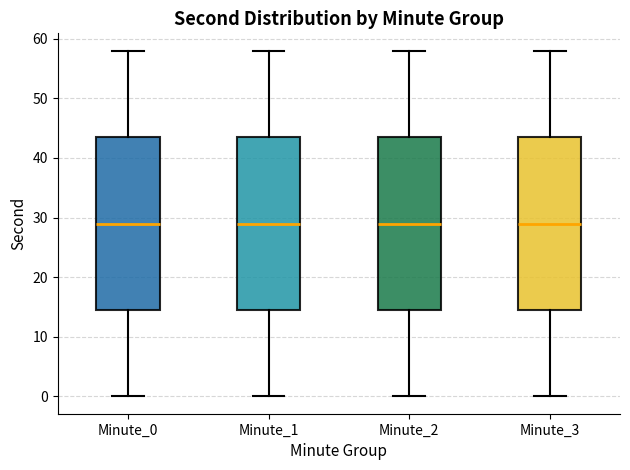

Where does the median line of the box for Minute_2 sit on the y-axis? The values are not printed on the chart, so give them approximately, as read against the axis.

29